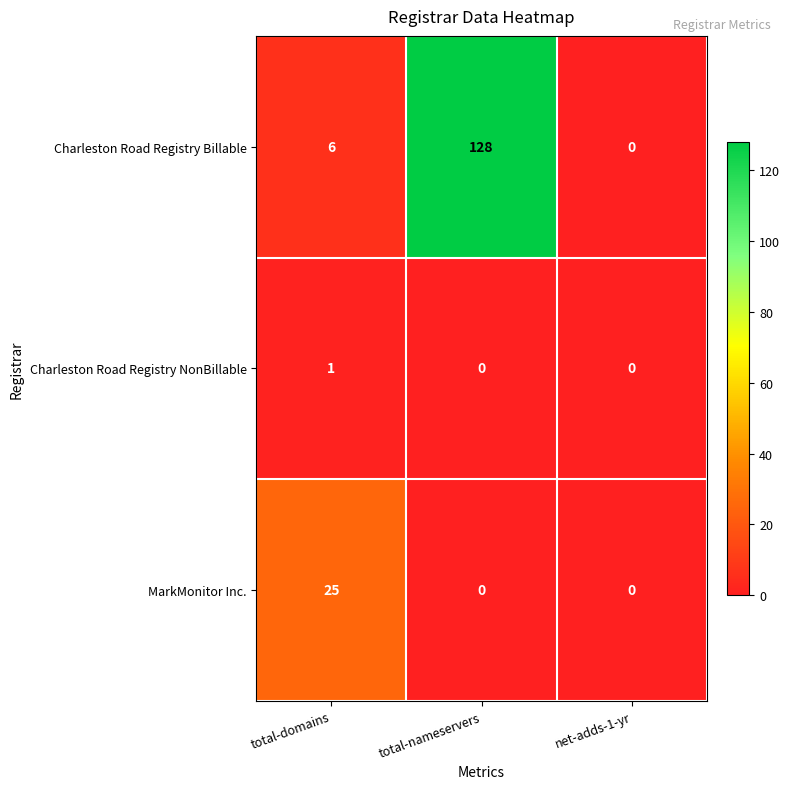

True or false: Charleston Road Registry NonBillable has a value of 0 at total-nameservers.

True